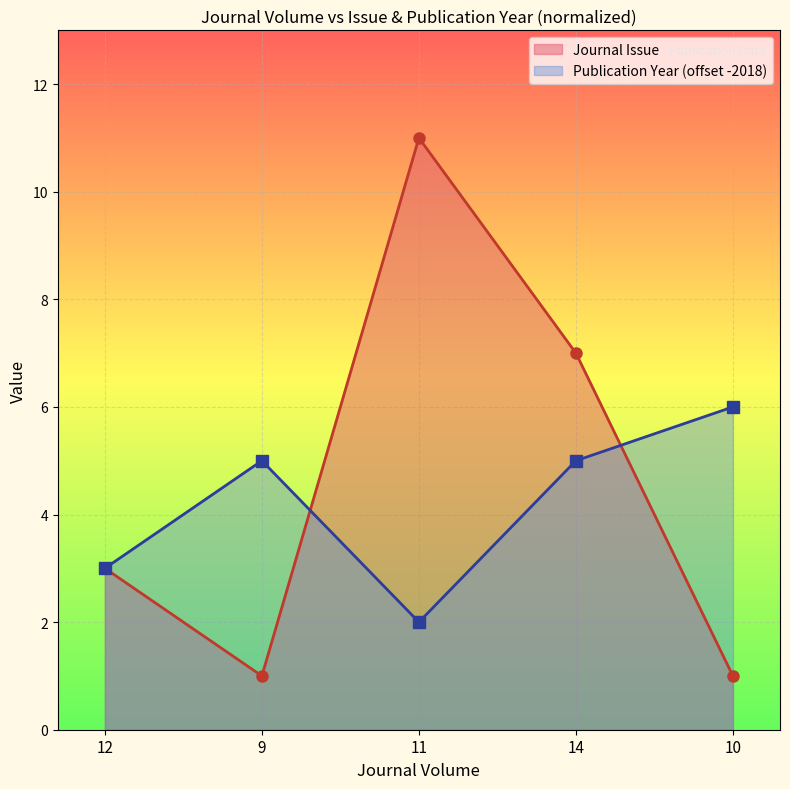

Which category has the highest value across all series?

11